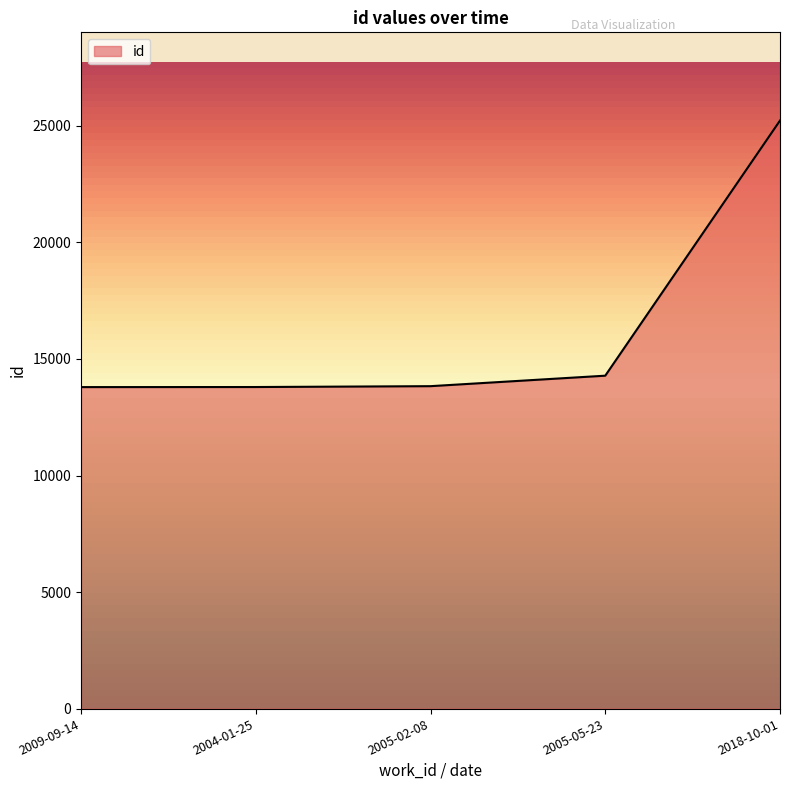

What is the difference between the values at 2018-10-01 and 2005-05-23?

10947